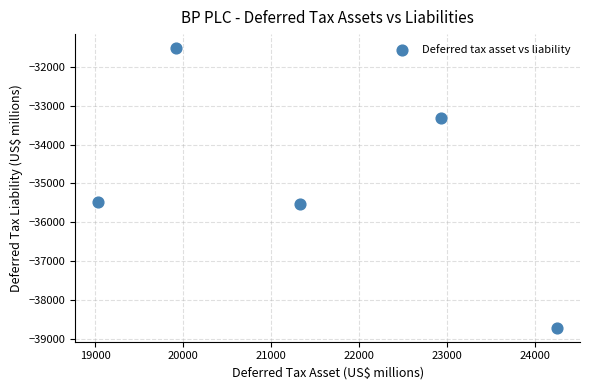

What is the average X value?

21495